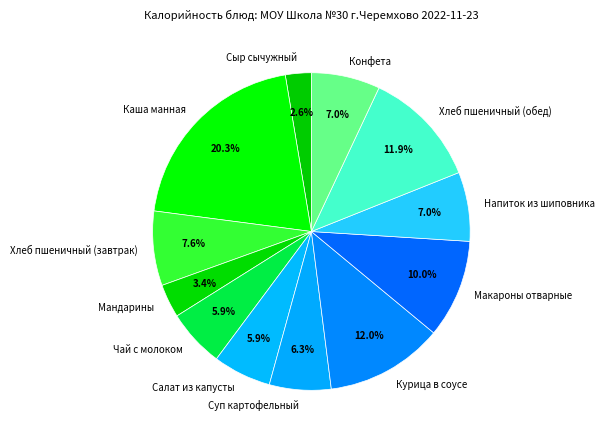

Between Макароны отварные and Сыр сычужный, which is larger?

Макароны отварные